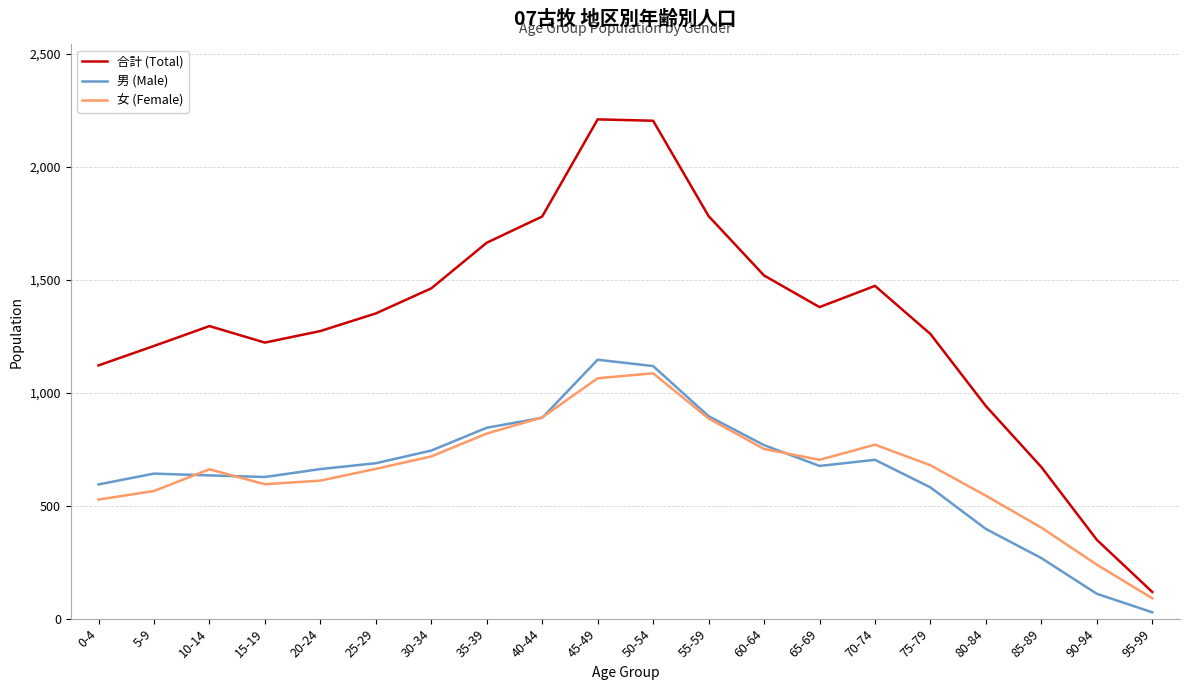

How many interior local peaks does the 合計 (Total) series have?

3